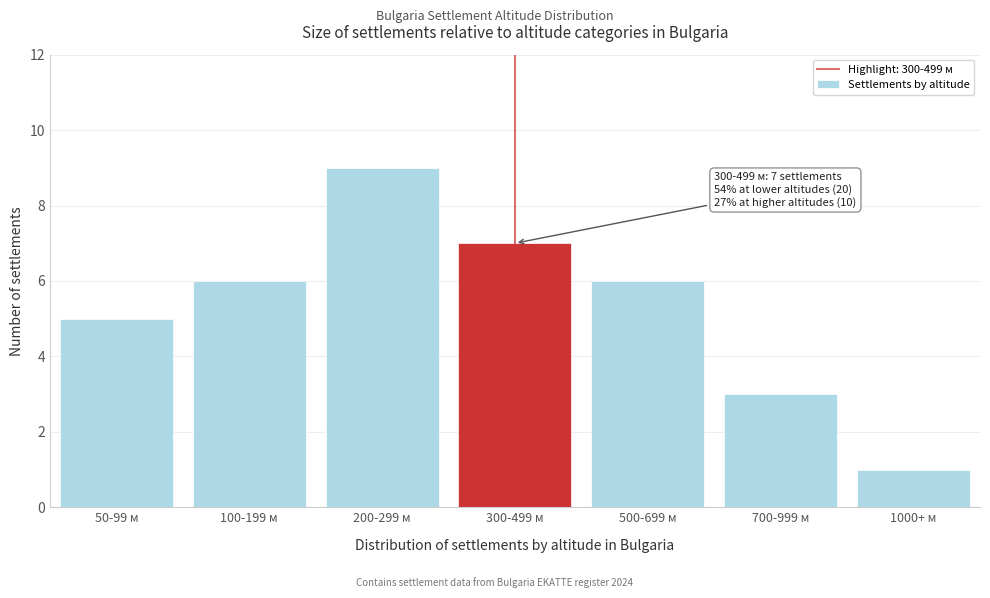

Reading left to right, transcribe all the data shown in this chart.

50-99 м=5	100-199 м=6	200-299 м=9	300-499 м=7	500-699 м=6	700-999 м=3	1000+ м=1